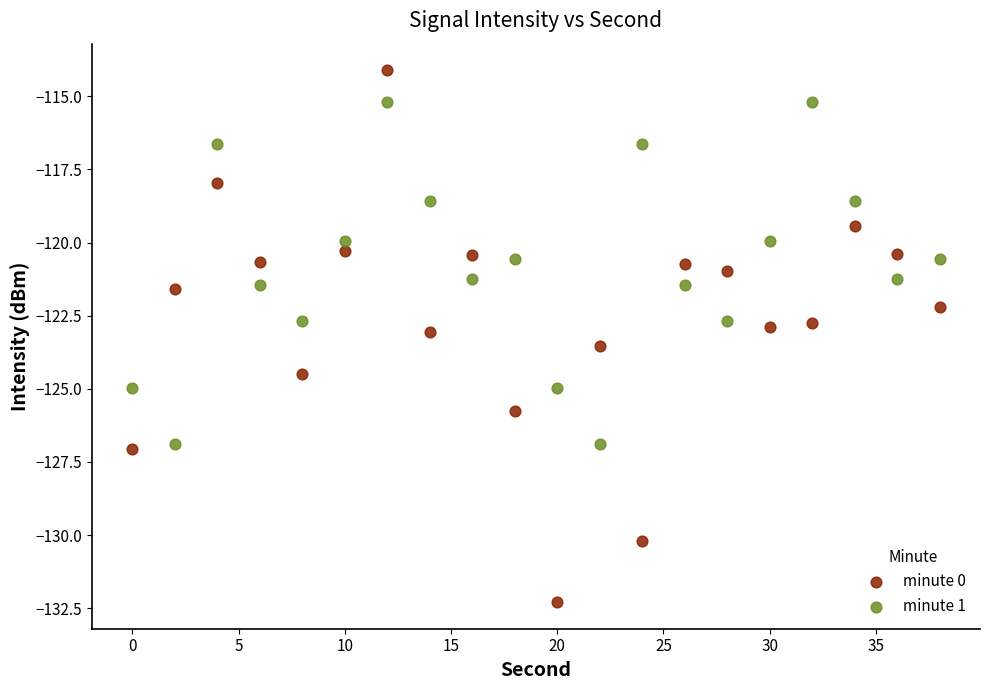

What are all the series names shown in the legend?

minute 0, minute 1